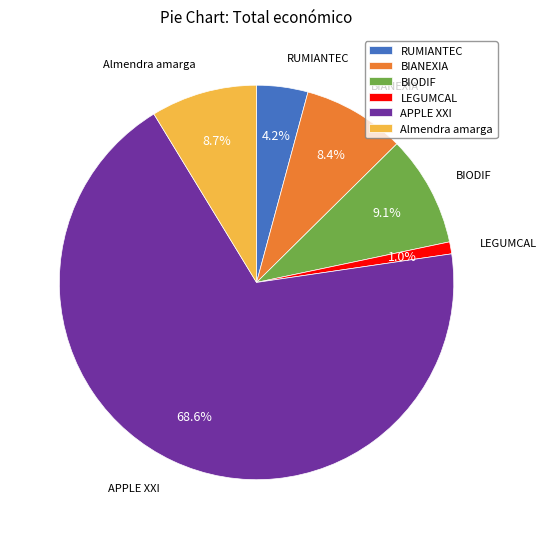

To the nearest percent, what is the combined percentage of BIANEXIA and APPLE XXI?

77%